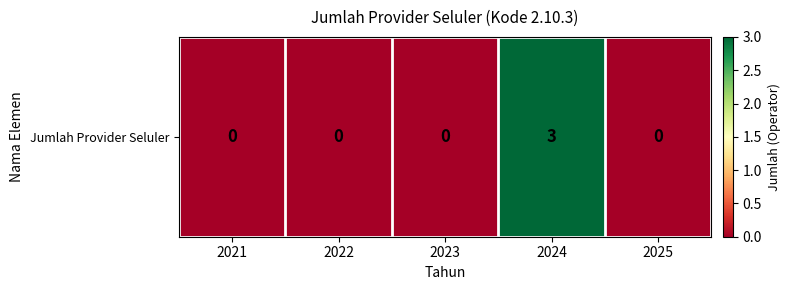

Count the number of data series in this chart.

1